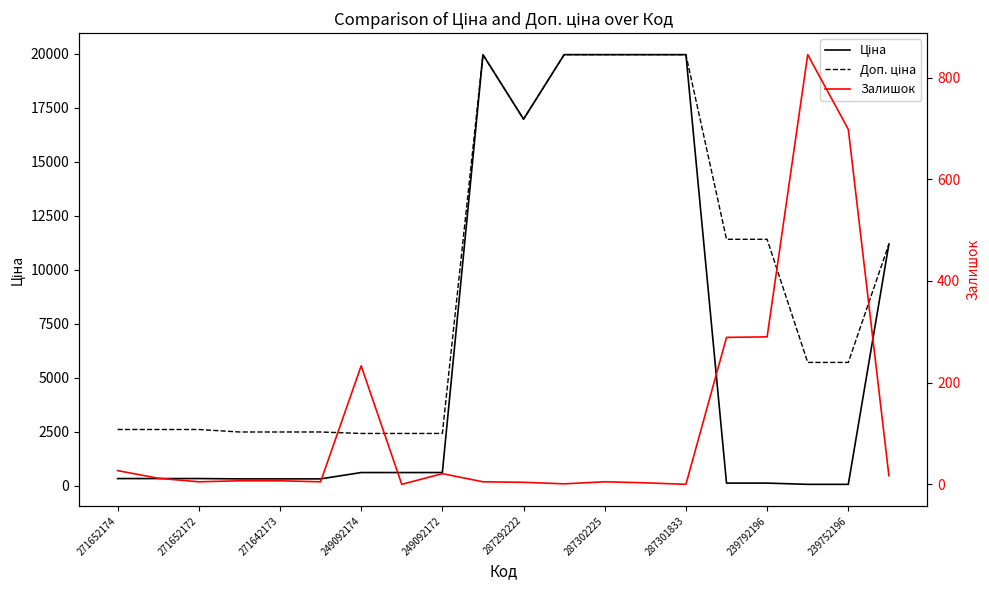

At how many categories does at least one series exceed 4456?

11